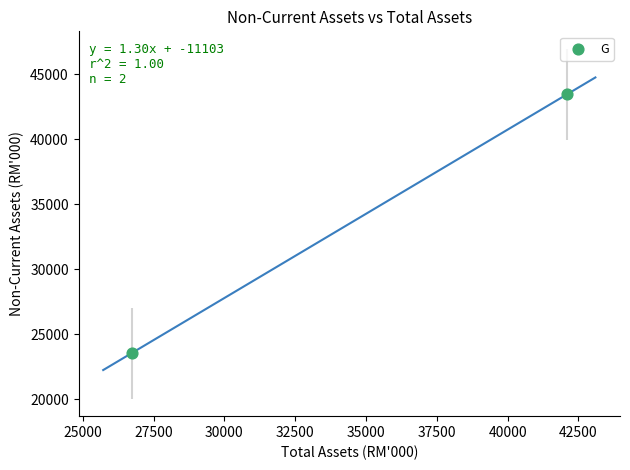

What is the range of X values (max minus min)?

15374